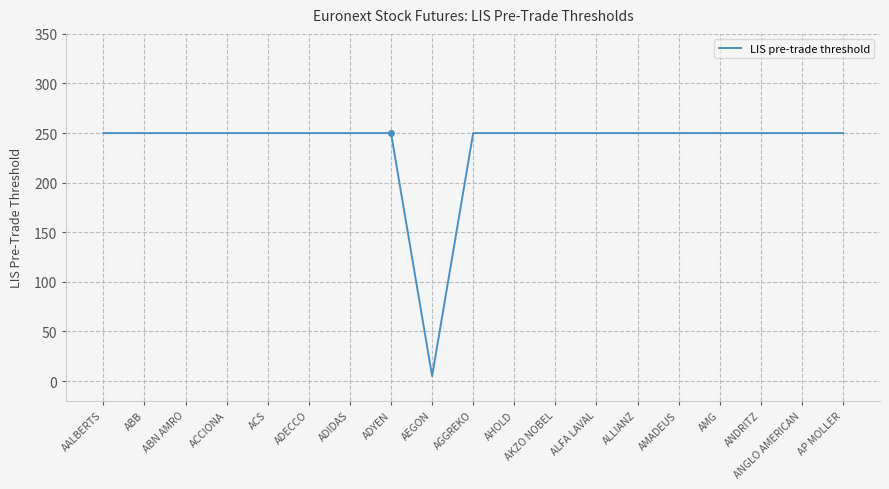

How many categories are shown in the chart?

19